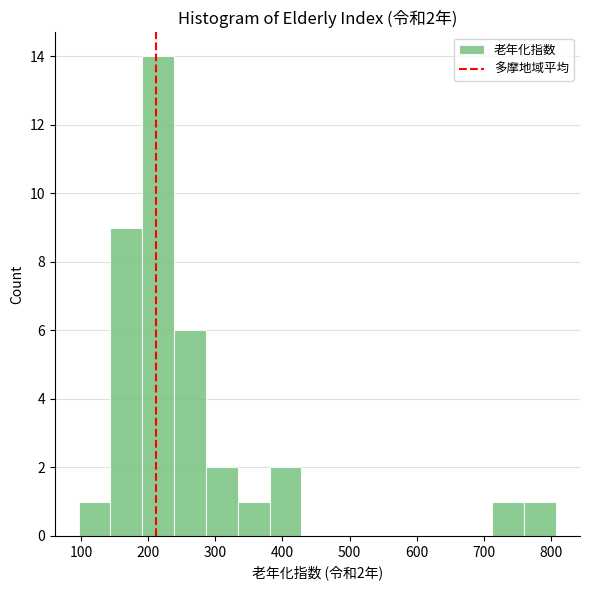

Which range on the x-axis has the tallest bar?

190 to 240